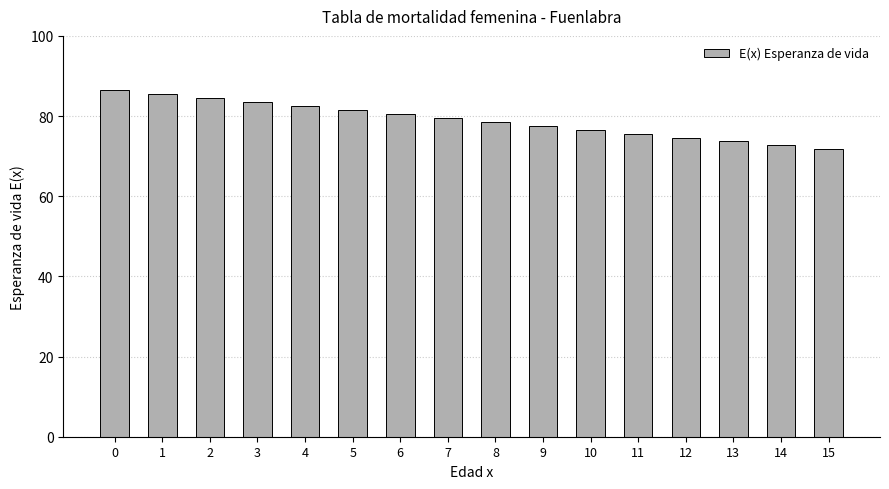

What is the difference between the values at 1 and 13?

11.7